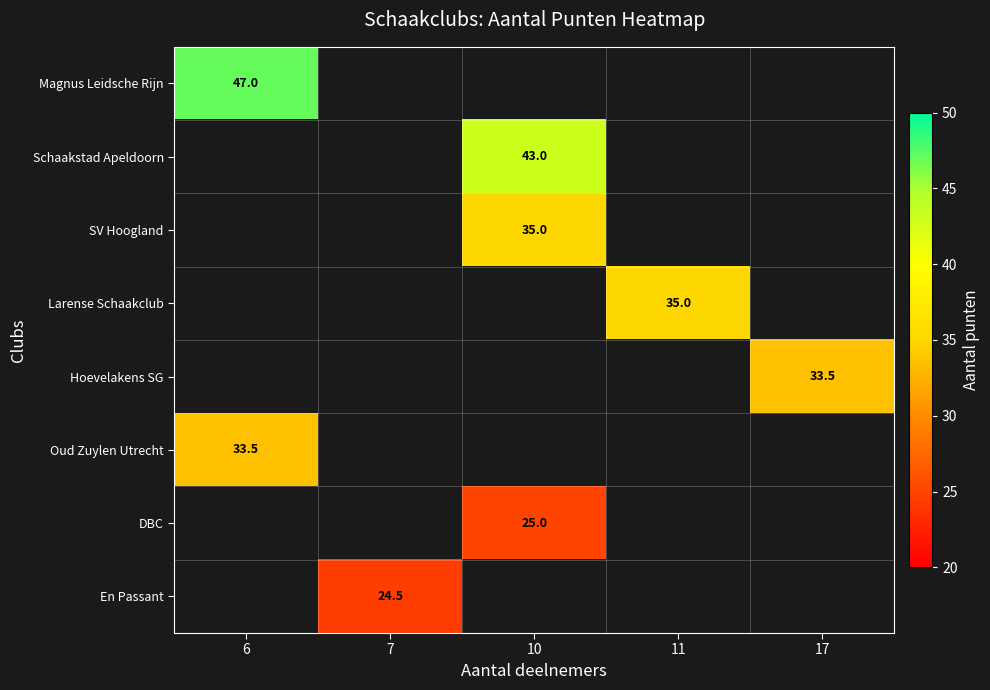

Which has a higher value, 7 or 11?

11